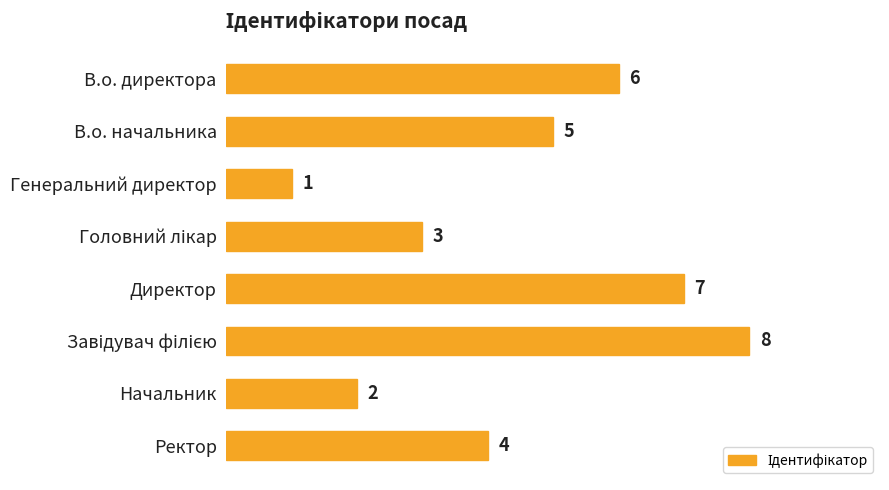

What is the change in value from Генеральний директор to Ректор?

+3